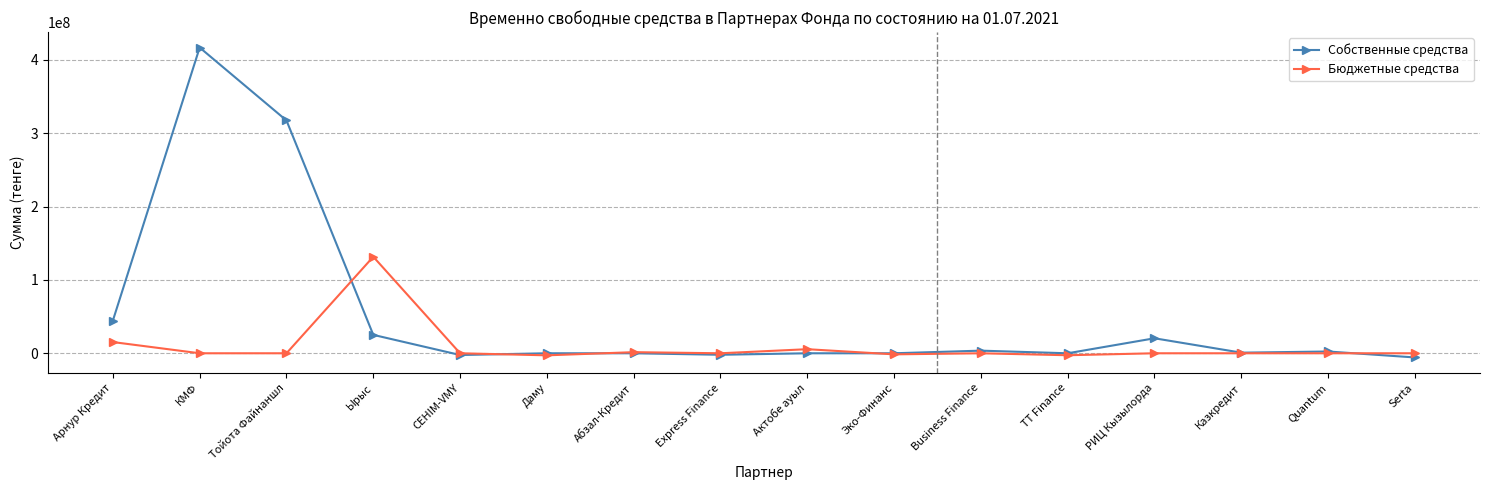

At which label does Собственные средства first exceed 825012?

Арнур Кредит